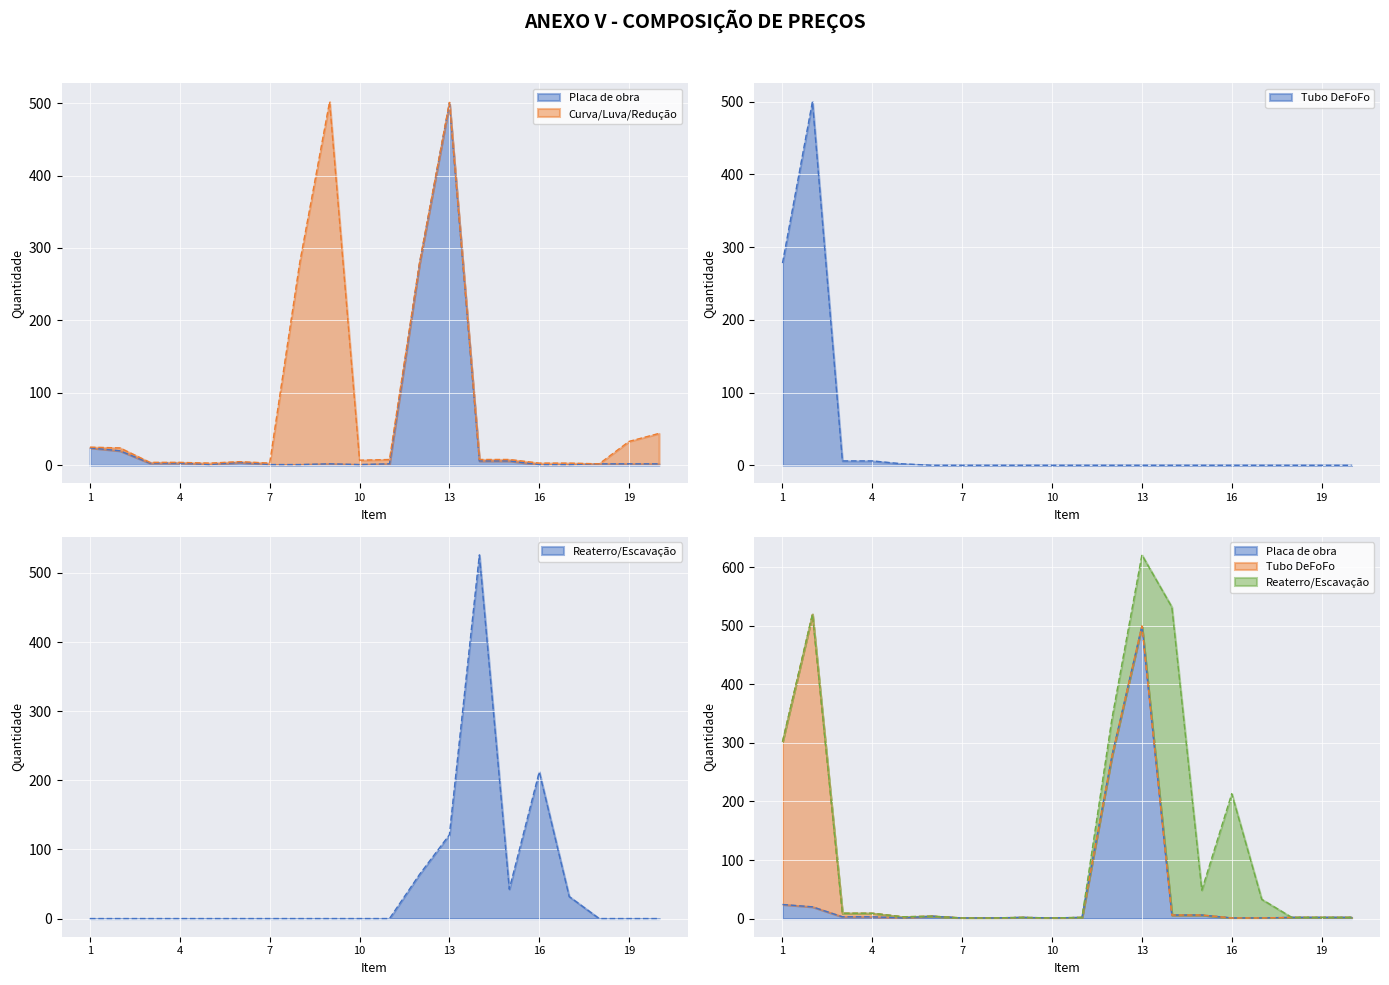

Count the number of data series in this chart.

3